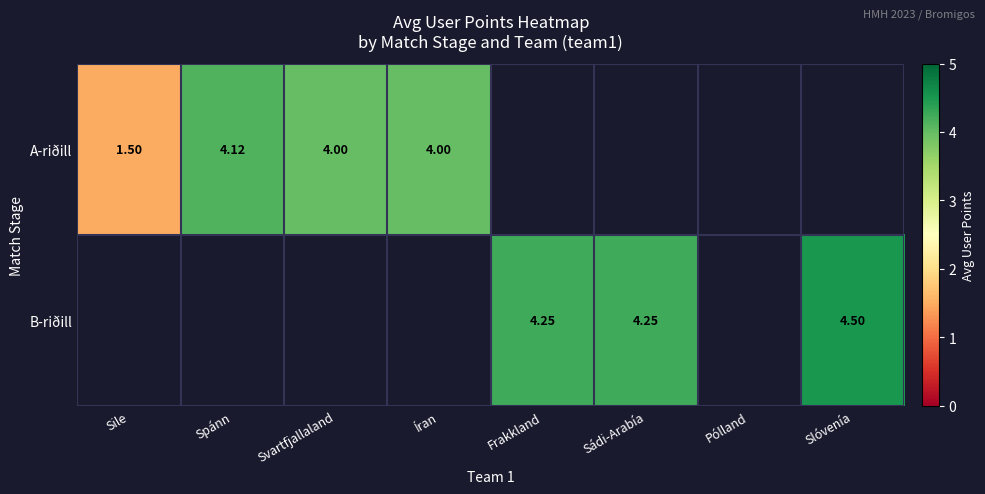

Is the value of A-riðill at Íran greater than the value of B-riðill at Sádi-Arabía?

No